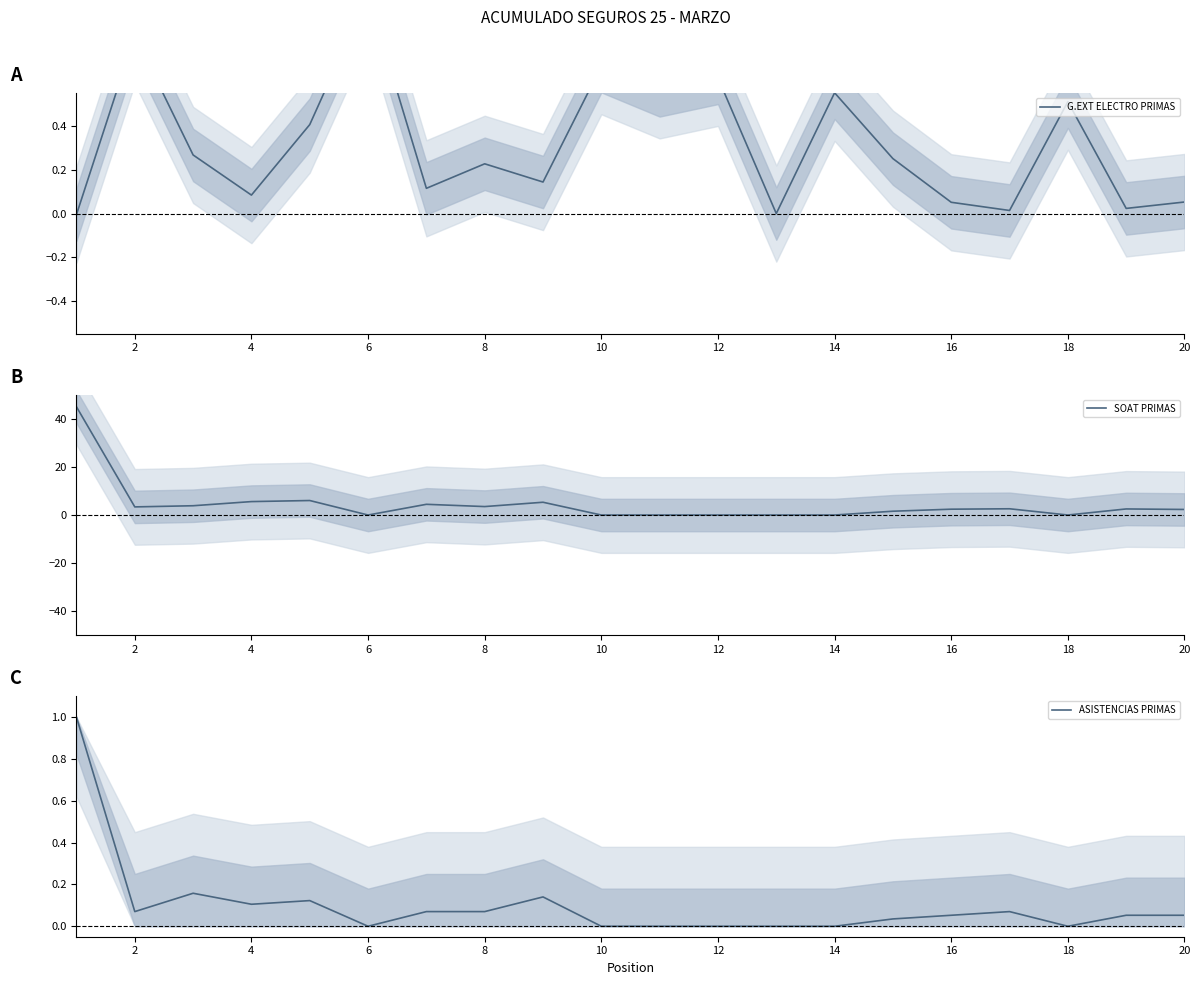

At how many categories does at least one series exceed 13?

1